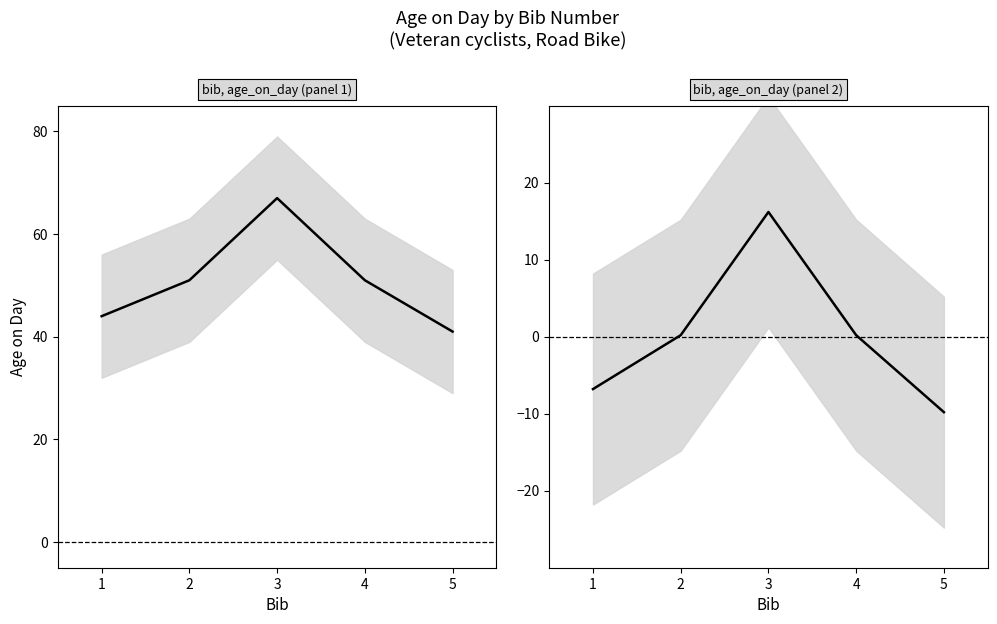

What is the sum of the age_on_day values at 5 and 1?

85.0